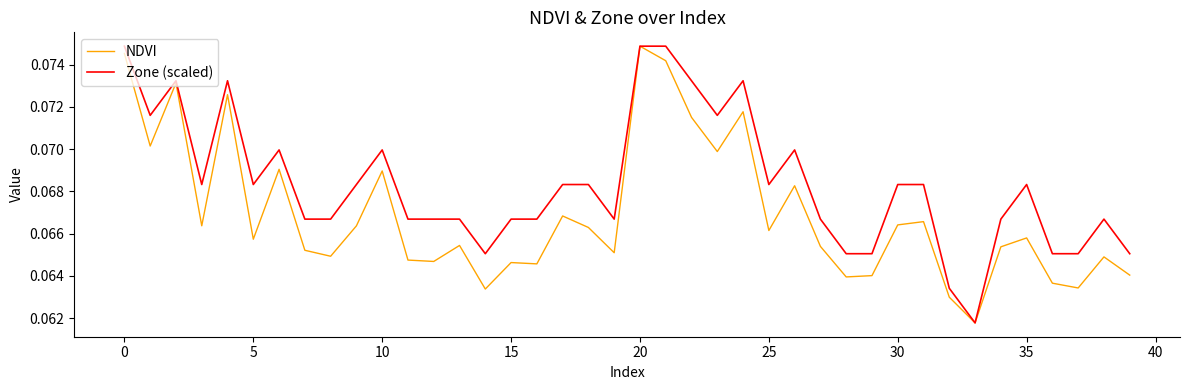

Which series has the largest total across all categories?

Zone (scaled)